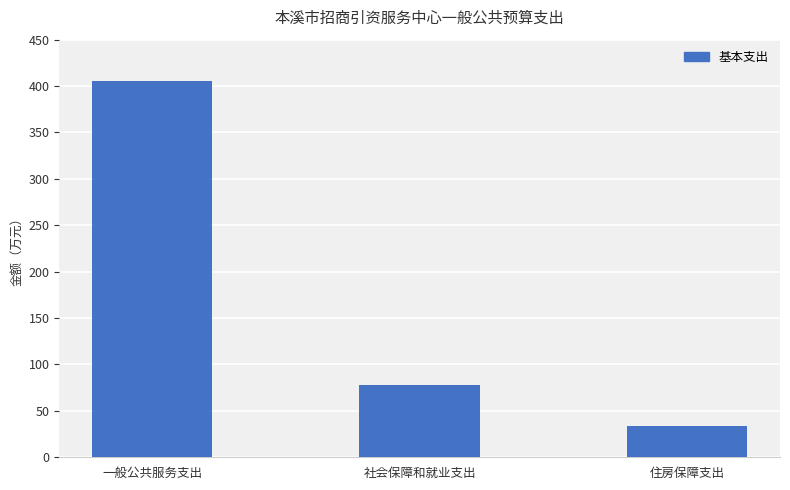

List the labels in order of value, smallest first.

住房保障支出, 社会保障和就业支出, 一般公共服务支出